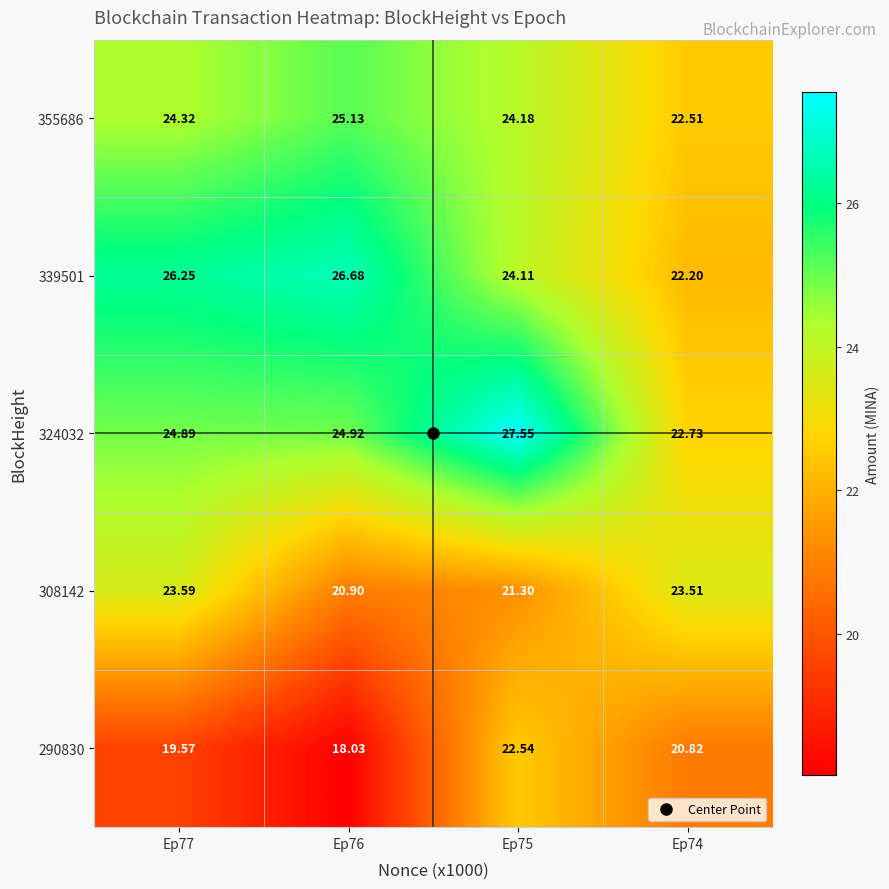

How many values in the 339501 series exceed 26?

2